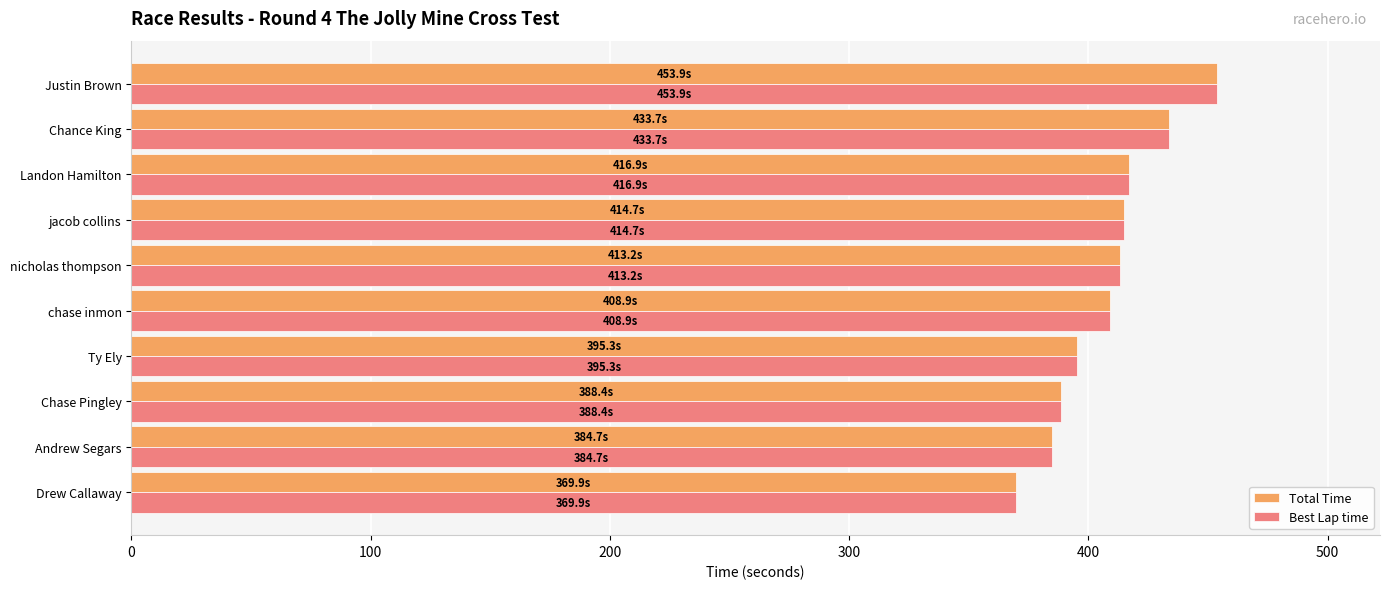

What value does the Best Lap time series have at Landon Hamilton?

416.9